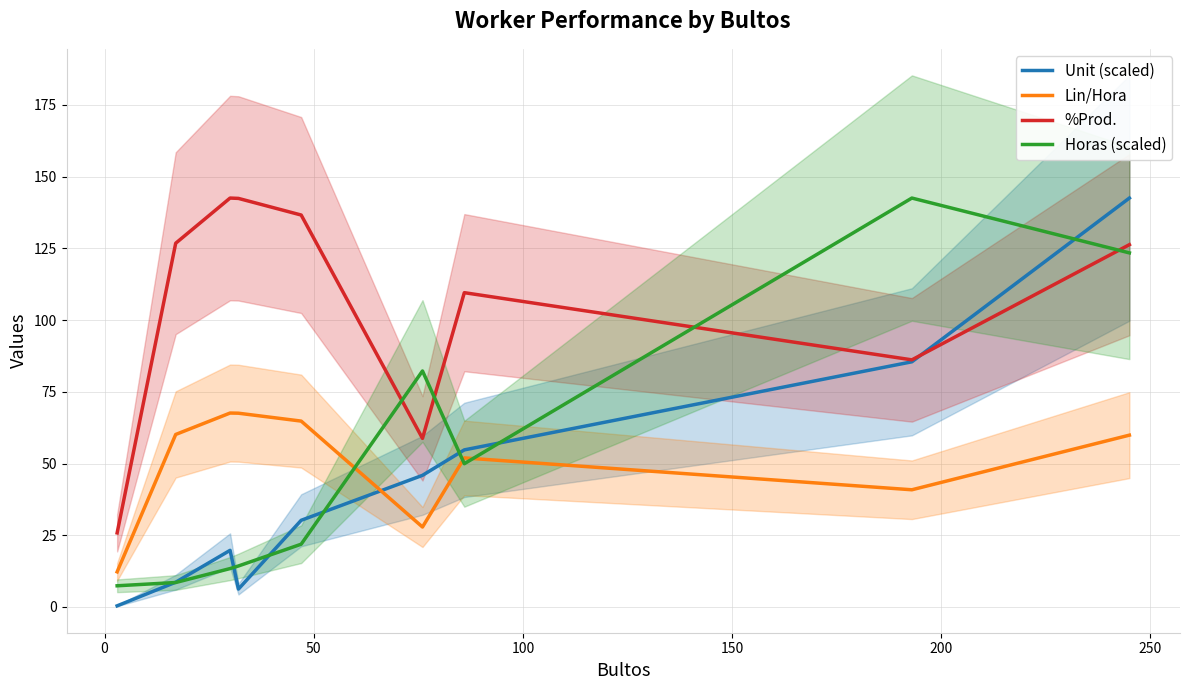

What is the minimum value for %Prod.?

25.8